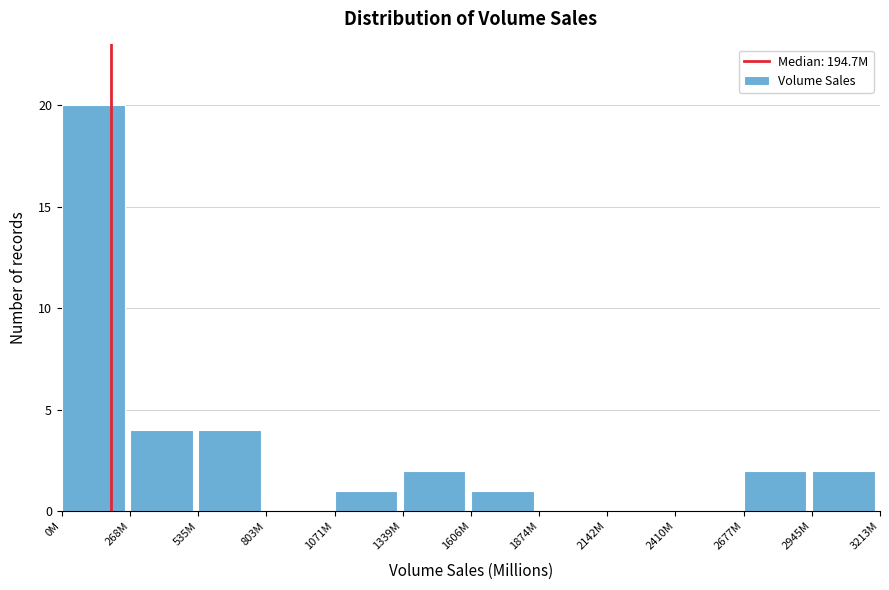

Reading left to right, transcribe all the data shown in this chart.

0M=20	268M=4	535M=4	803M=0	1071M=1	1339M=2	1606M=1	1874M=0	2142M=0	2410M=0	2677M=2	2945M=2